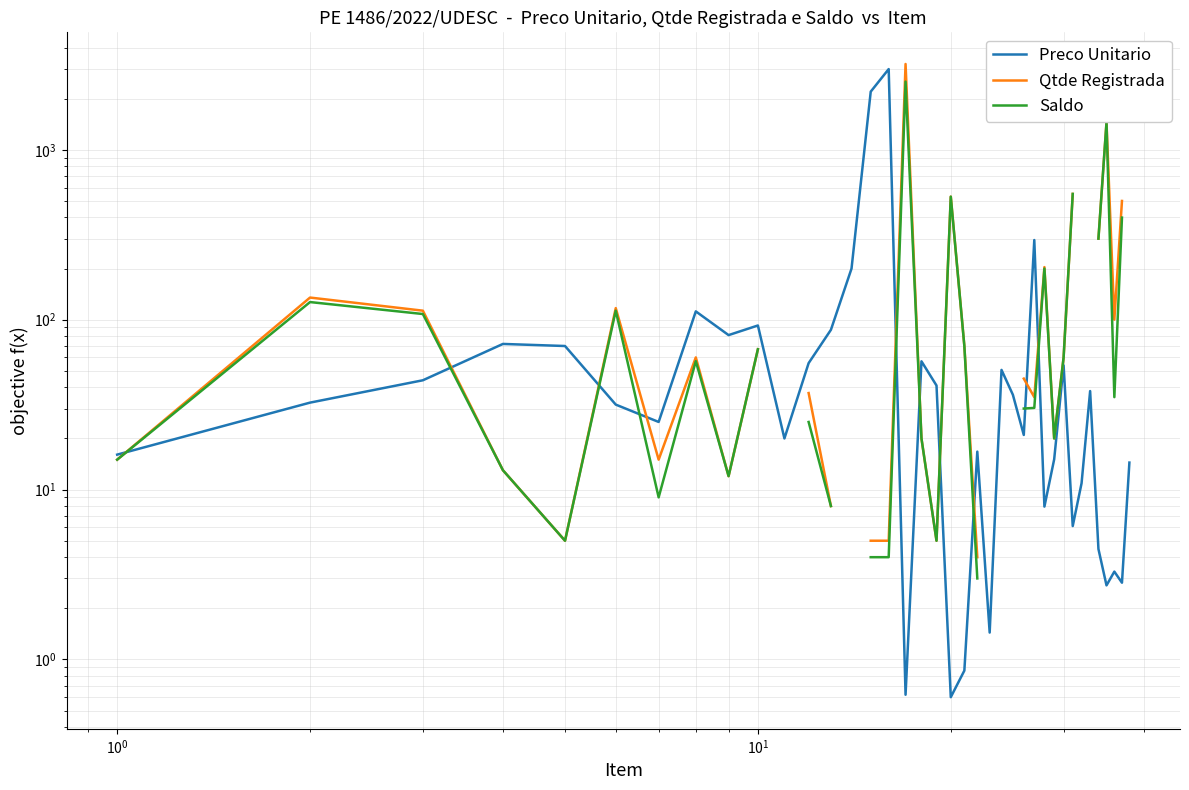

What is the difference between the maximum and minimum values in the Preco Unitario series?

2986.1